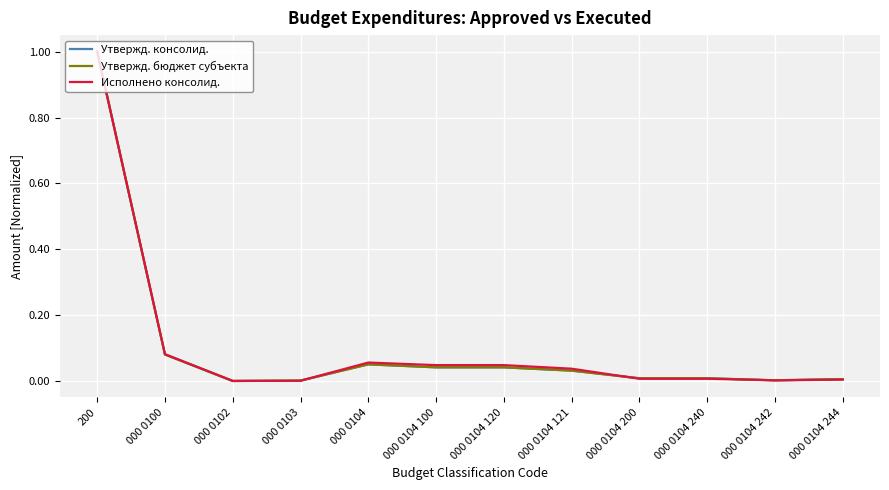

What are all the series names shown in the legend?

Утвержд. консолид., Утвержд. бюджет субъекта, Исполнено консолид.